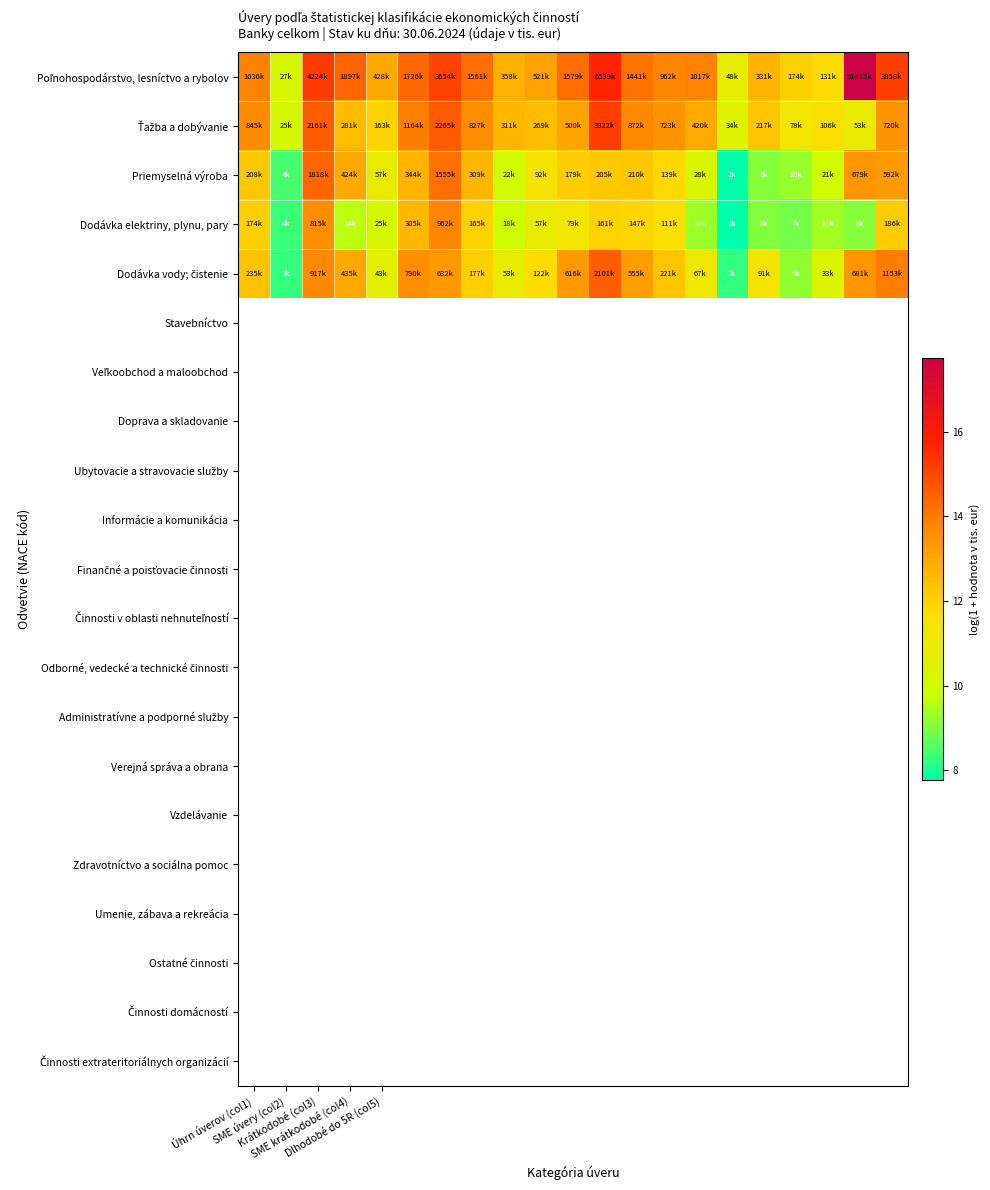

What is the greatest value displayed?

17.8